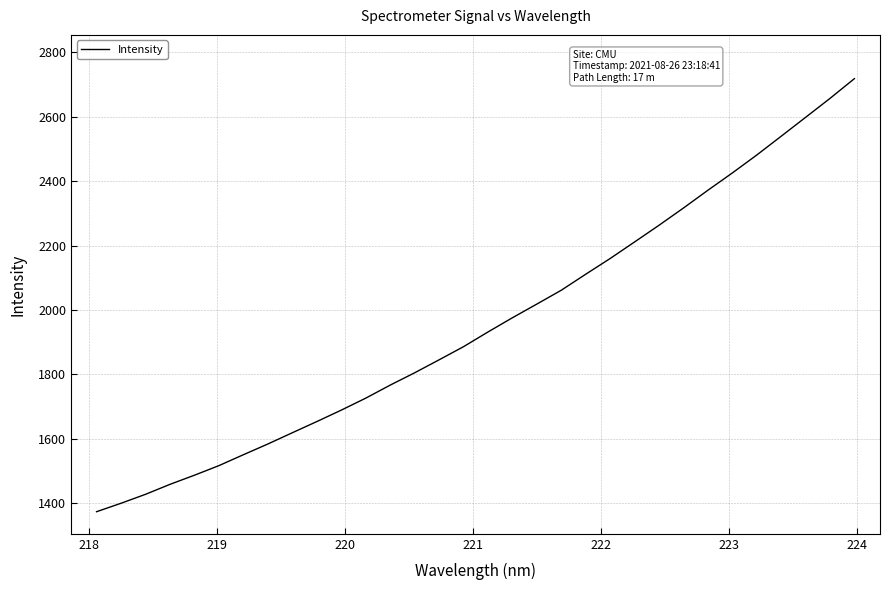

What is the greatest value displayed?

2718.6